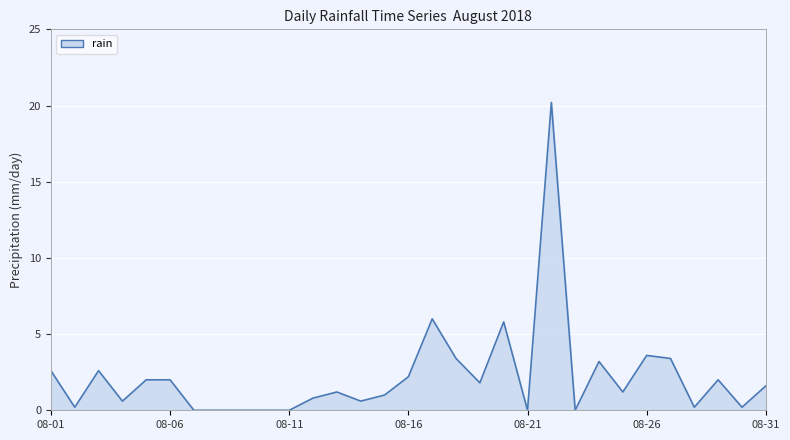

What is the difference between the maximum and minimum values?

20.2